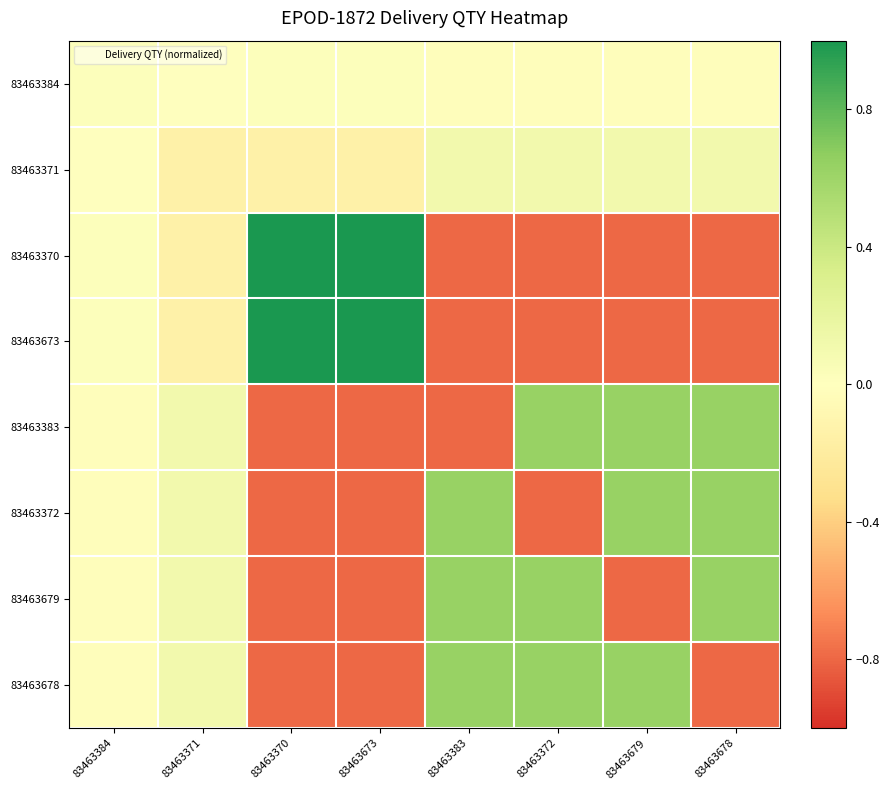

Which series has the widest spread of values?

83463370